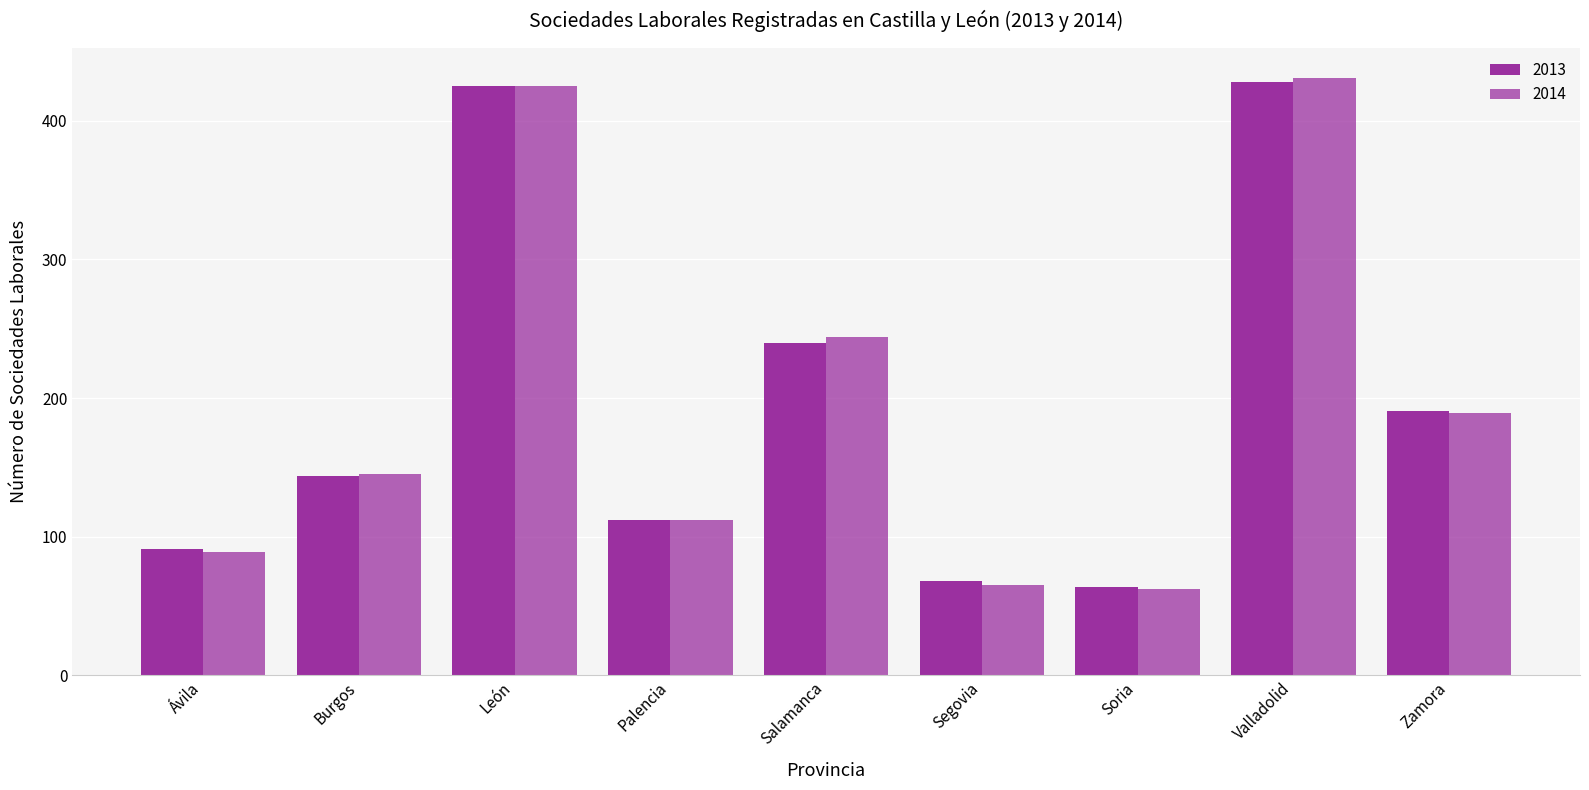

What is the label of the 8th bar from the left?

Valladolid